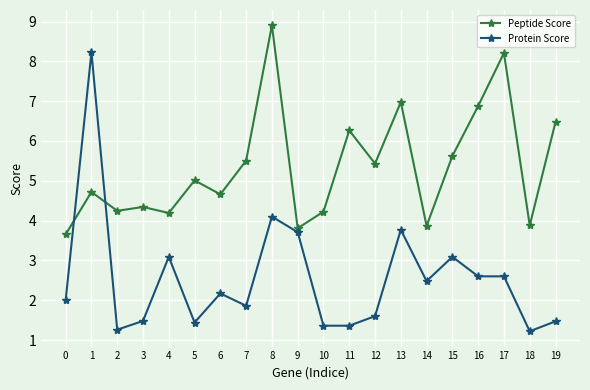

Where is the first local minimum for Protein Score?

2